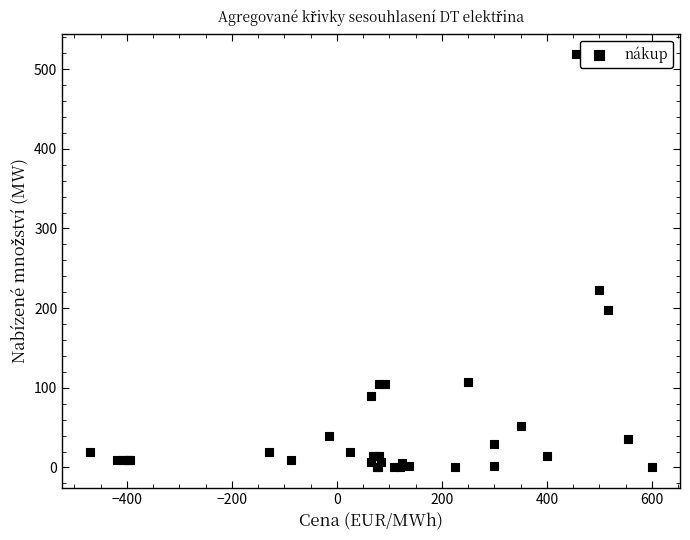

What Y value in the scatter plot is closest to 259?

223.0